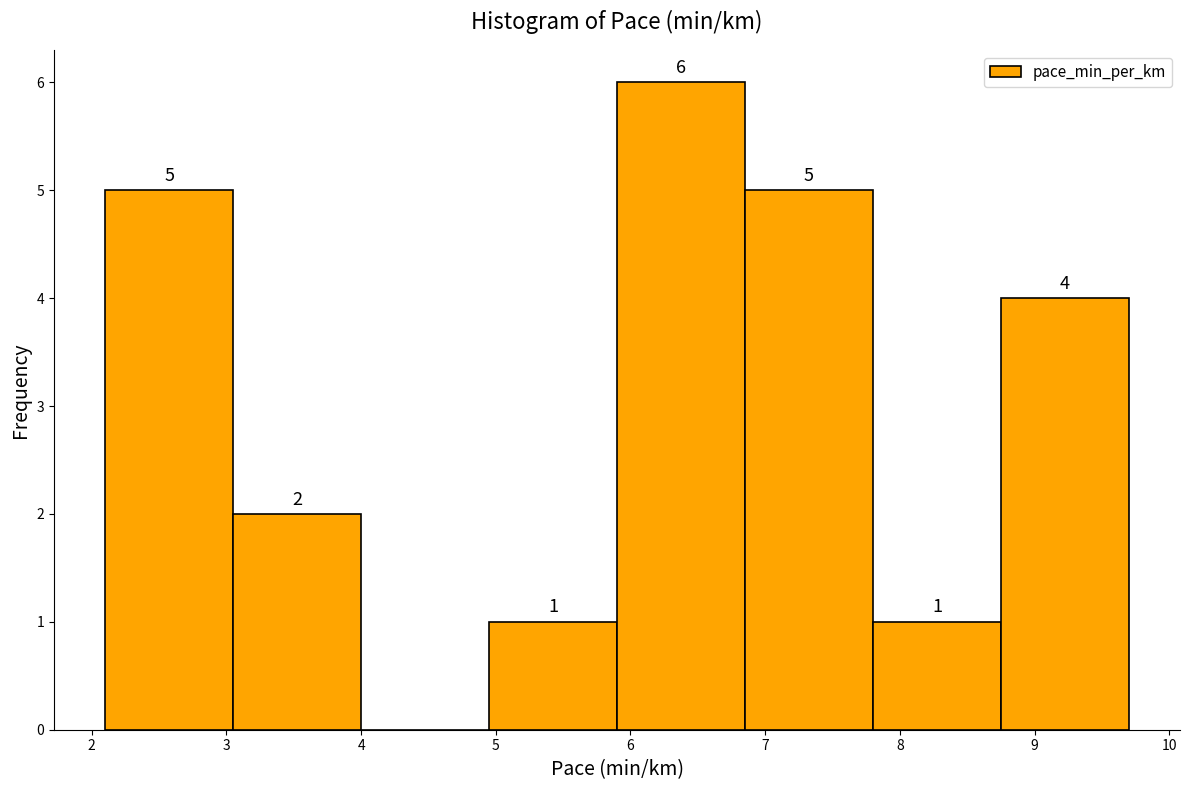

Which range on the x-axis has the tallest bar?

5.90 to 6.85